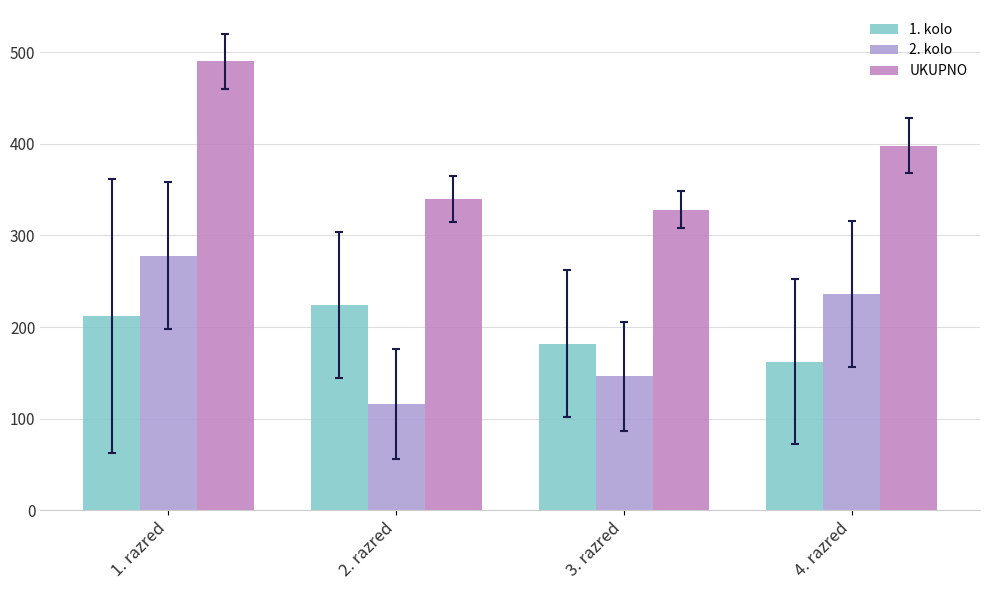

Where does the UKUPNO series first go above 398?

1. razred